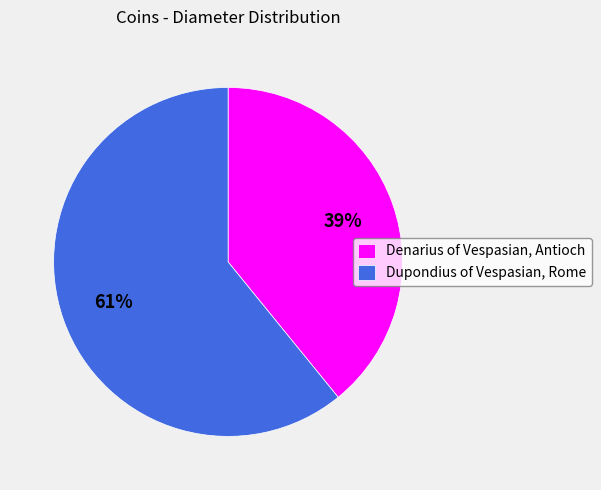

Does Dupondius of Vespasian, Rome account for over 50% of the chart?

Yes